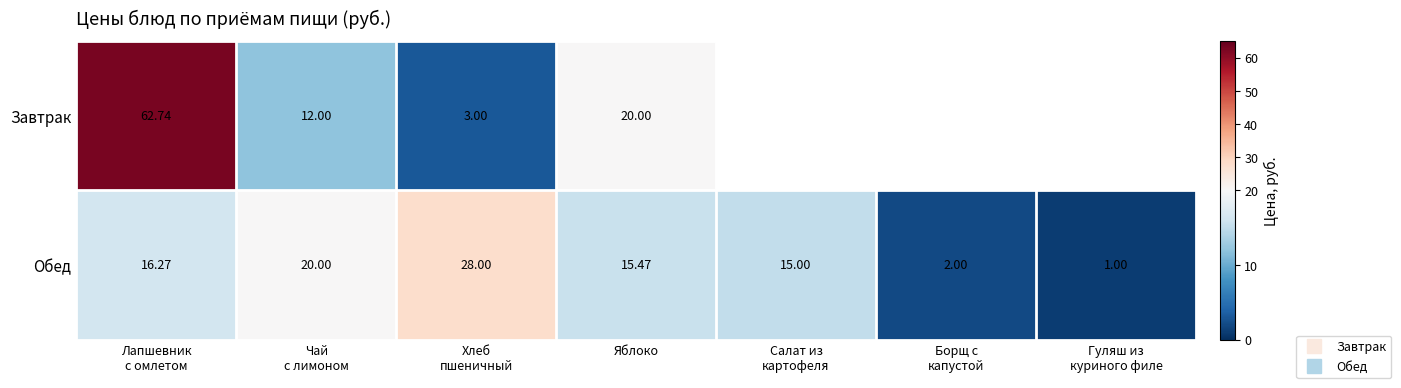

What value does the Обед series have at Чай с лимоном?

20.0